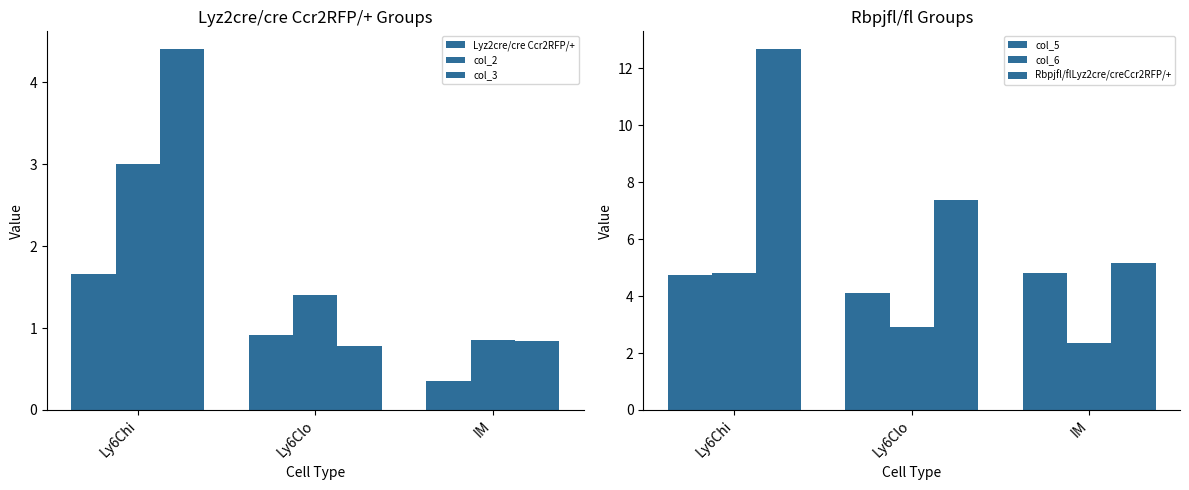

What is the label of the 1st bar from the left?

Ly6Chi